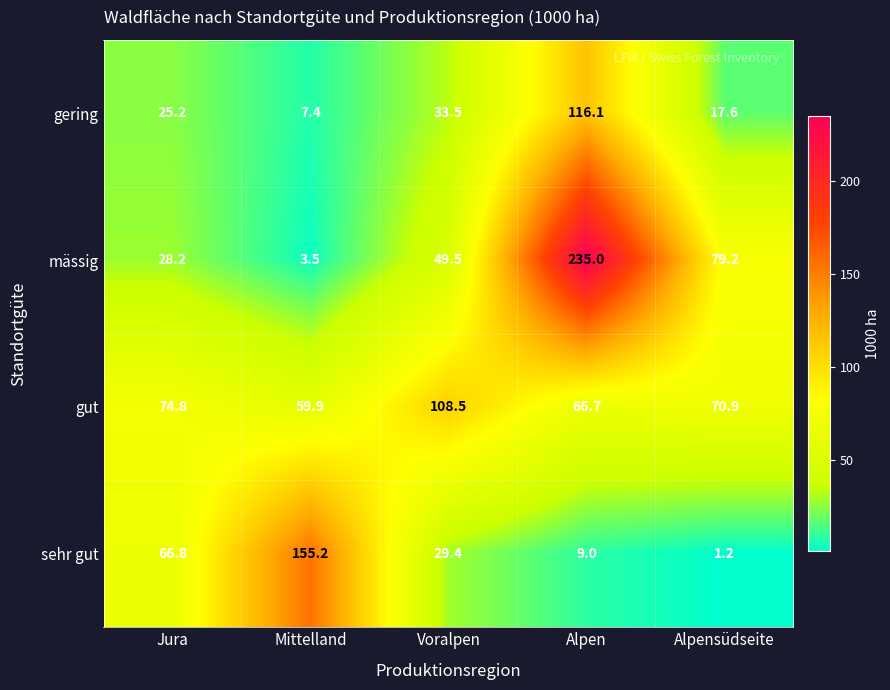

Which series has the largest total across all categories?

mässig